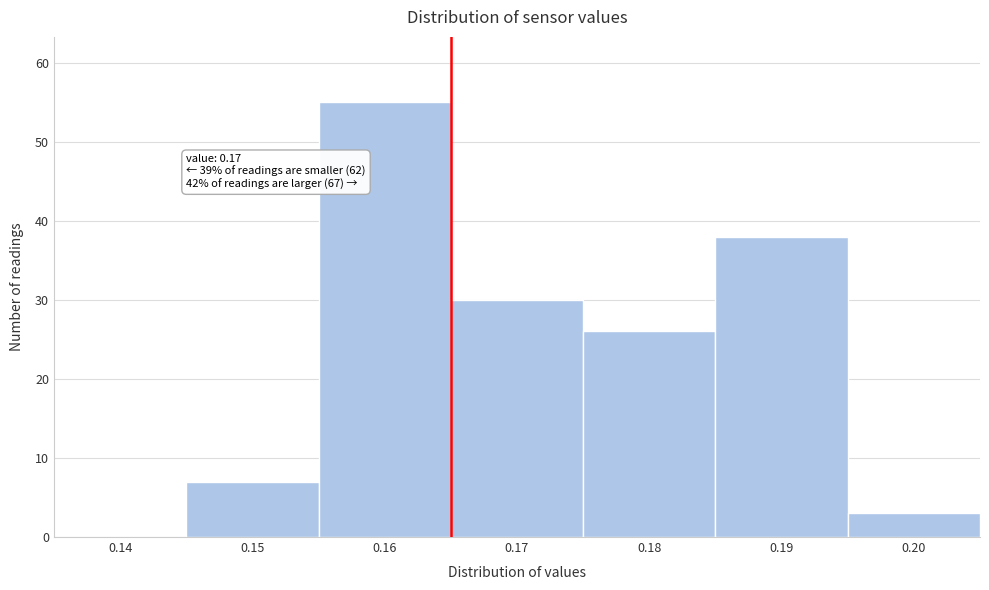

Reading left to right, extract all data points from this chart.

0.14=0	0.15=7	0.16=55	0.17=30	0.18=26	0.19=38	0.20=3